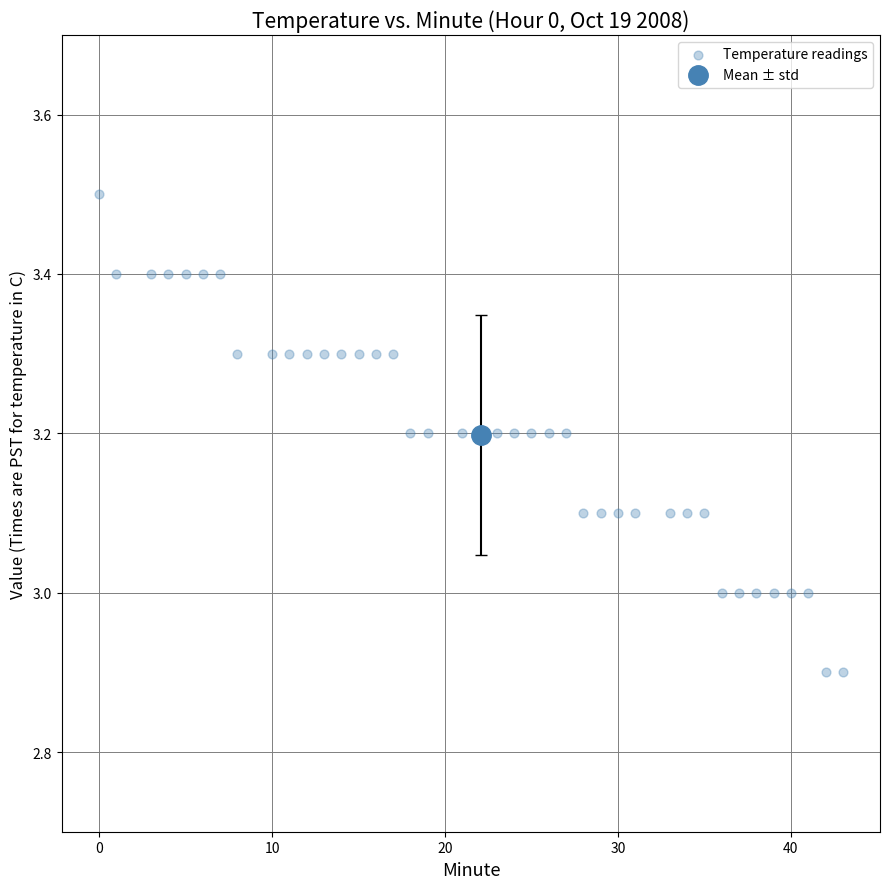

What is the range of X values (max minus min)?

43.0